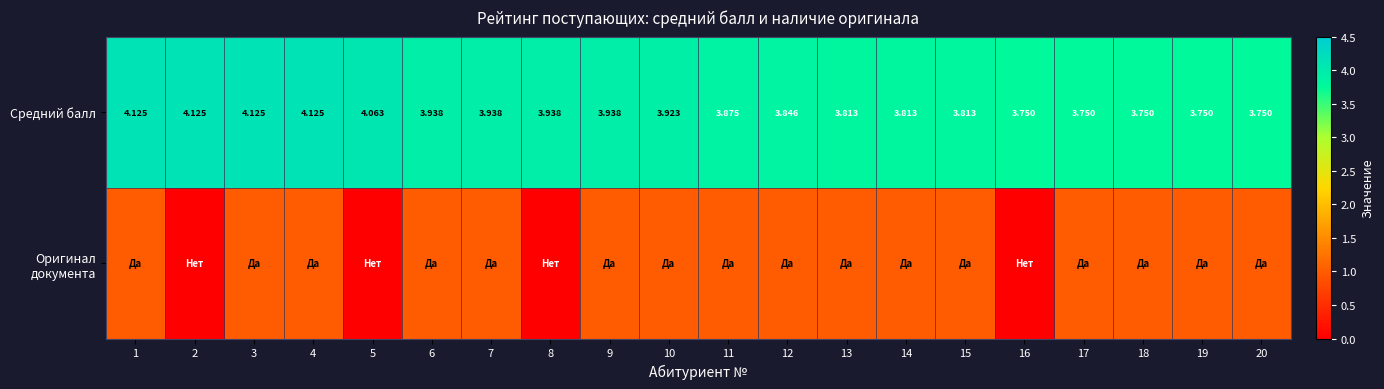

What is the greatest value displayed?

4.1